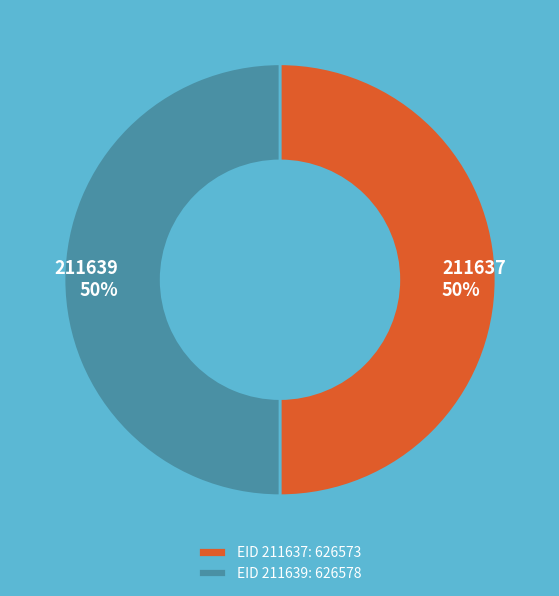

What percentage is the EID 211639: 626578 slice, to the nearest percent?

50%